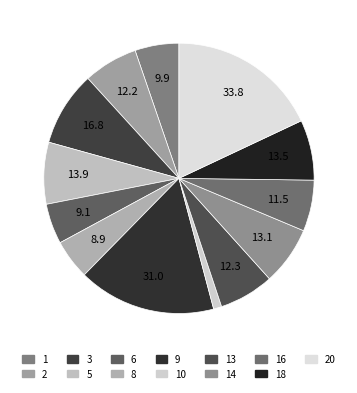

The 13 slice represents 7% of the pie. True or false?

True